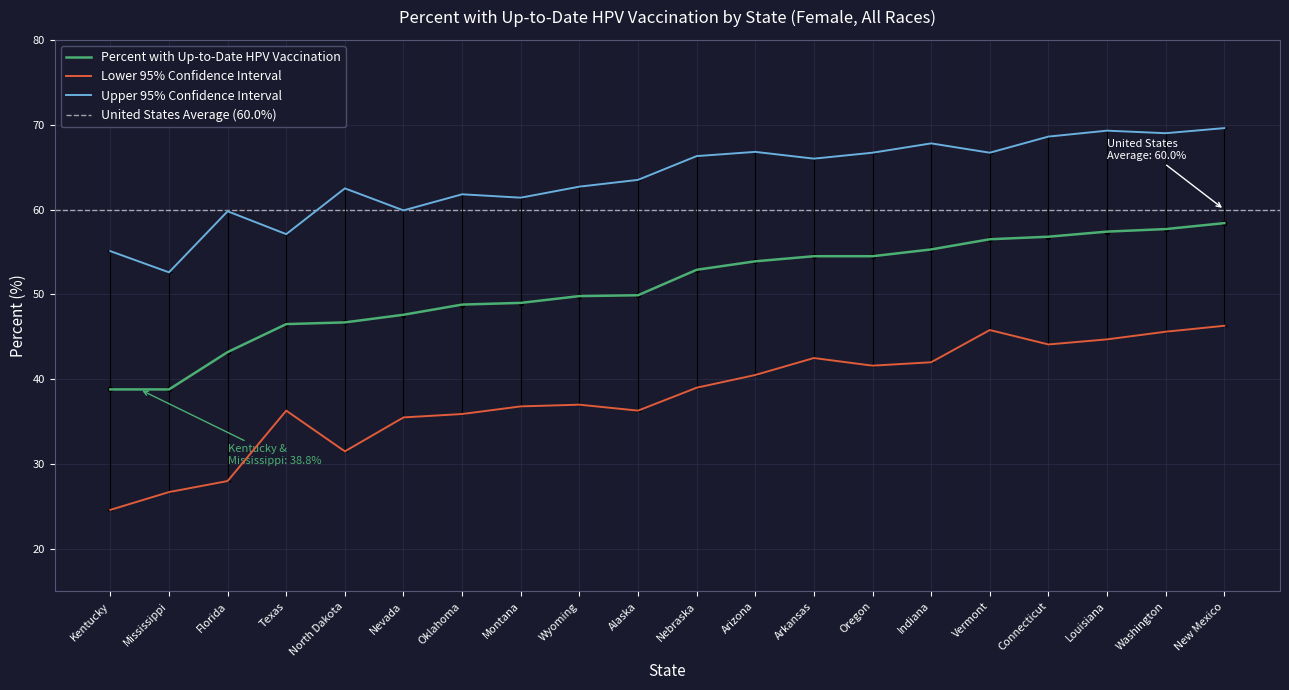

Is this an area chart (filled region under the line)?

No